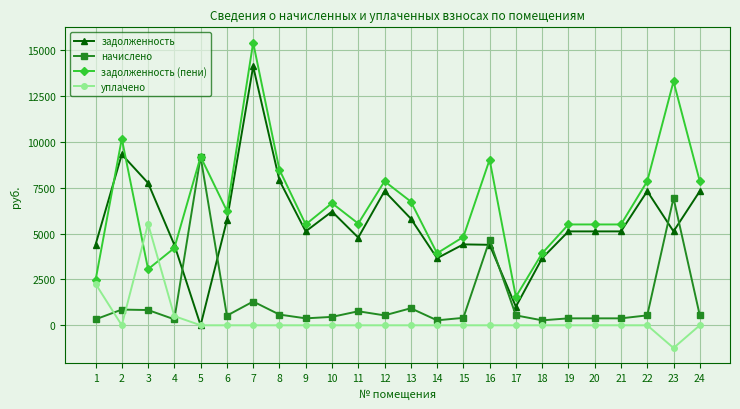

What is the difference between the maximum and minimum values in the задолженность series?

14112.0